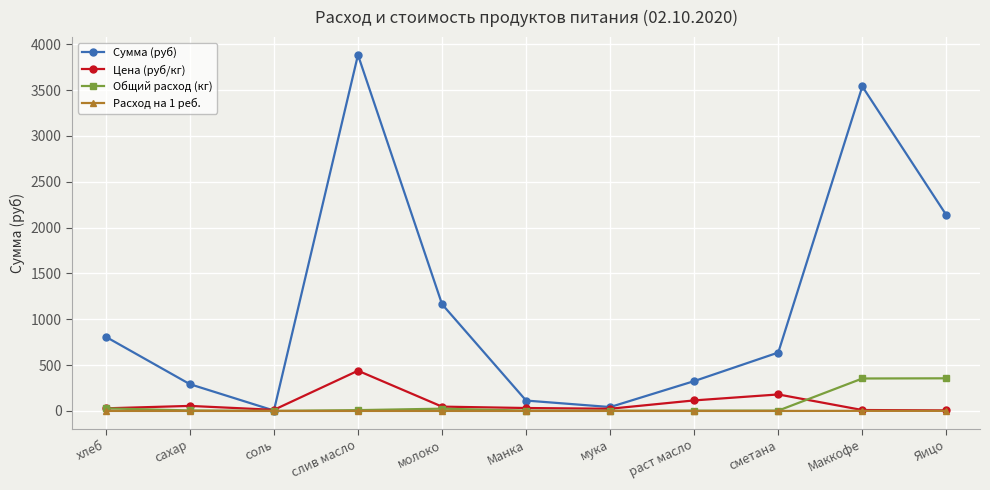

The value of Расход на 1 реб. at мука is 0.0. True or false?

True